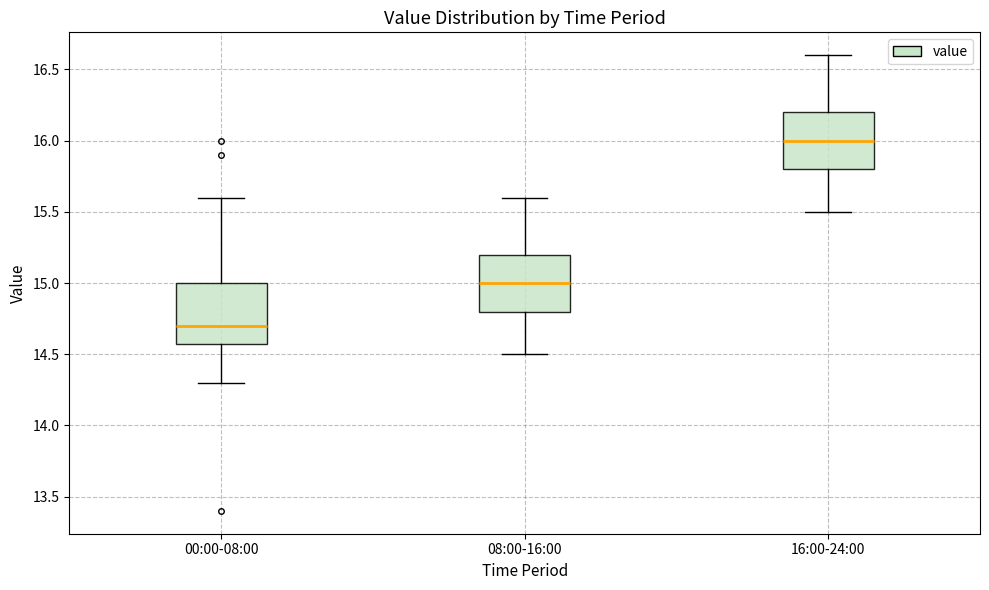

Which box has the highest median line?

16:00-24:00